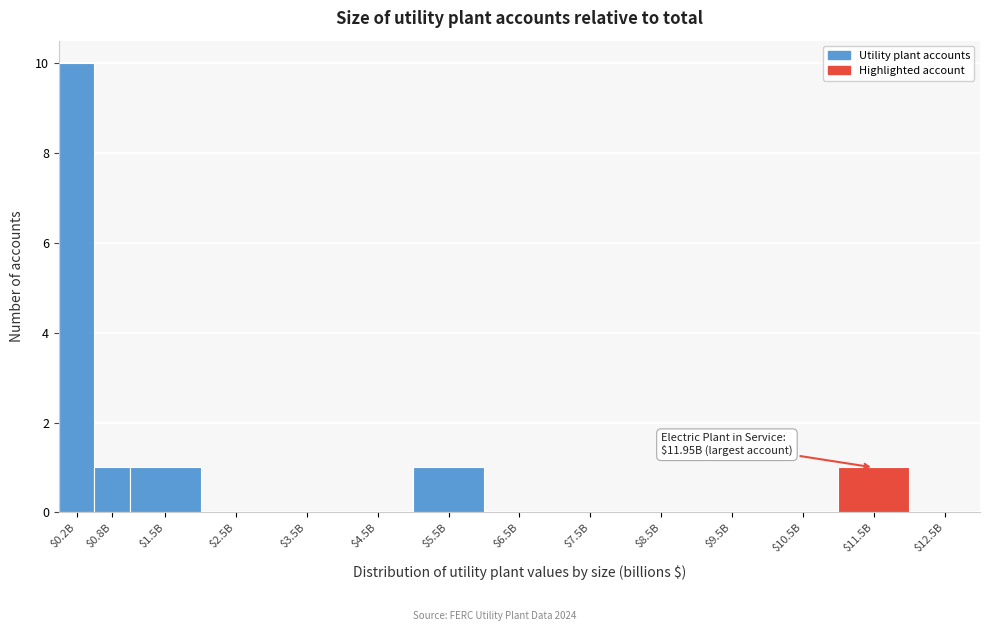

At which category does the chart reach its peak across all series?

$0.2B